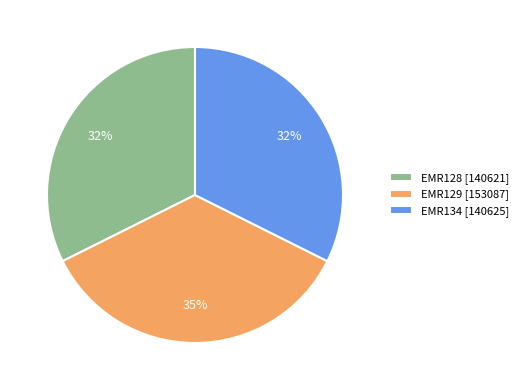

The EMR134 slice represents 32% of the pie. True or false?

True